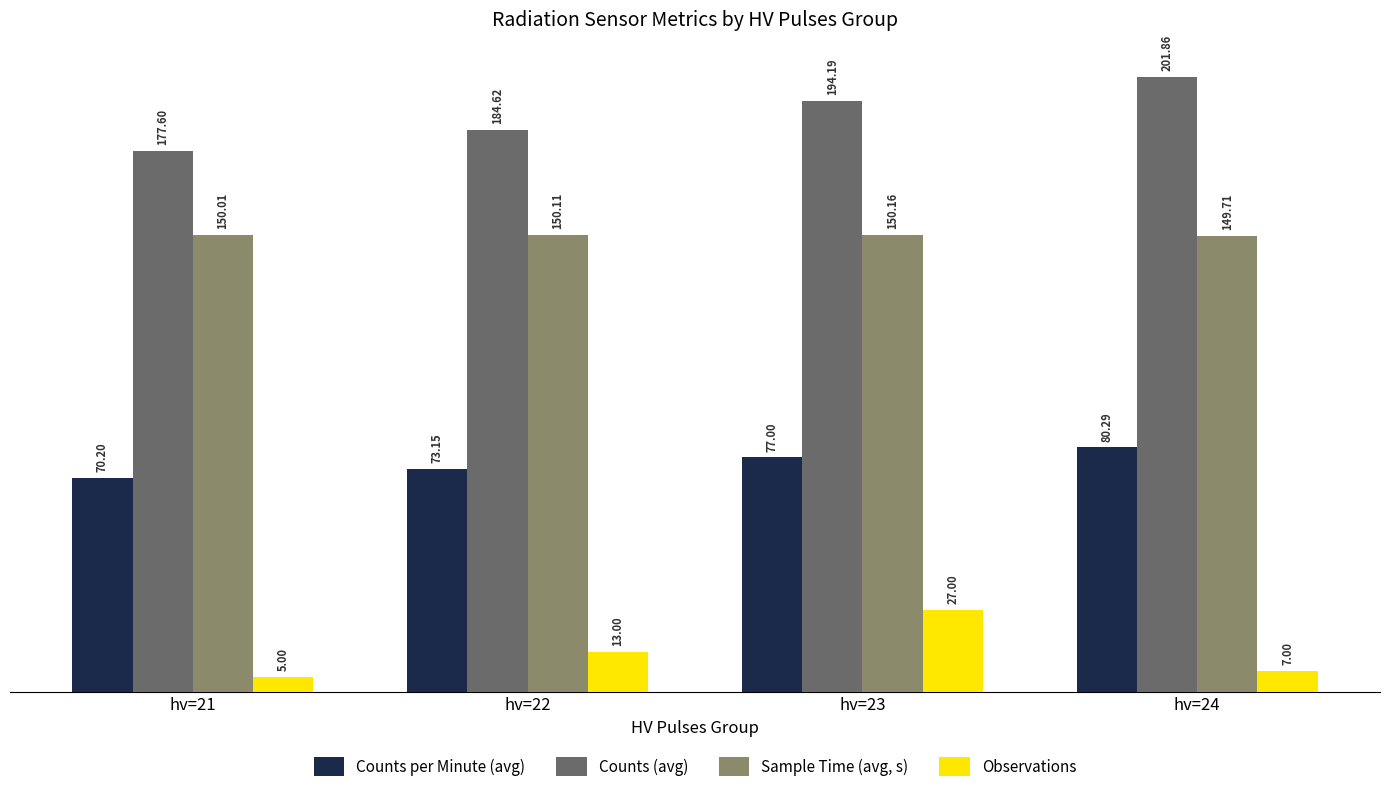

True or false: Counts (avg) has a value of 201.9 at hv=24.

True